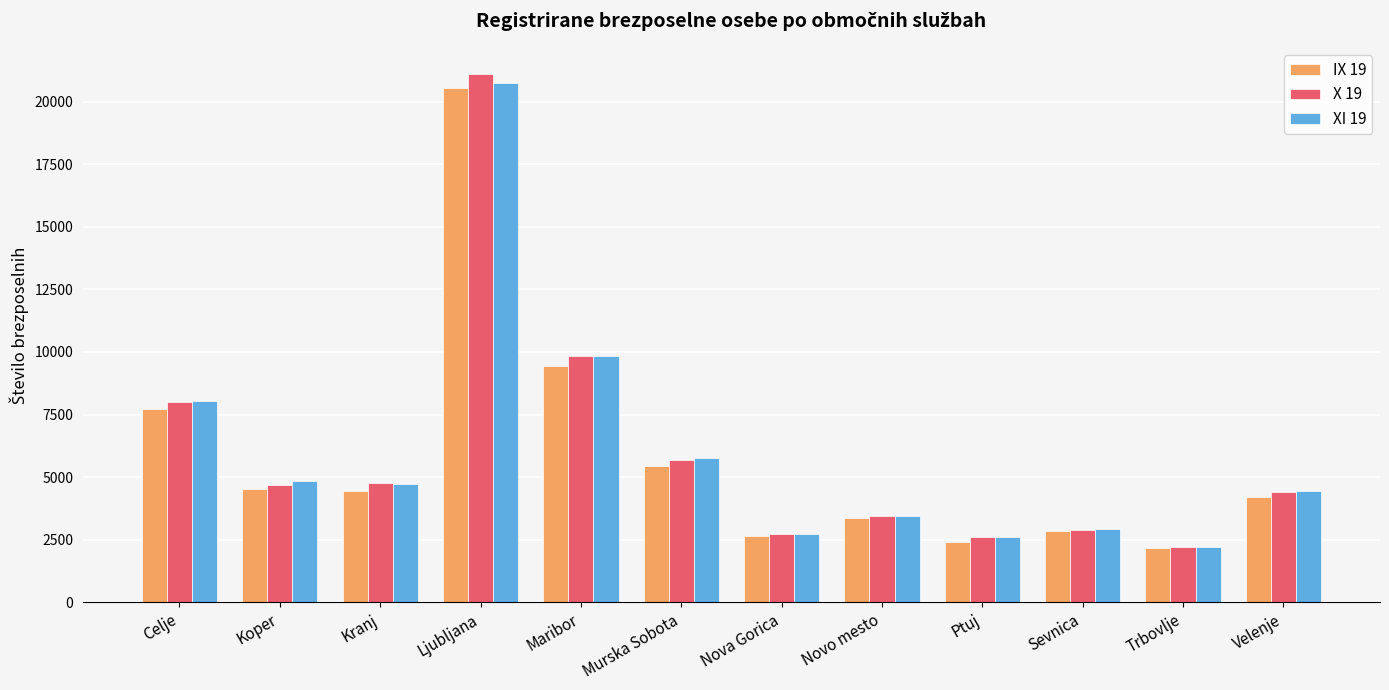

What is the difference between the highest and lowest values at Kranj?

303